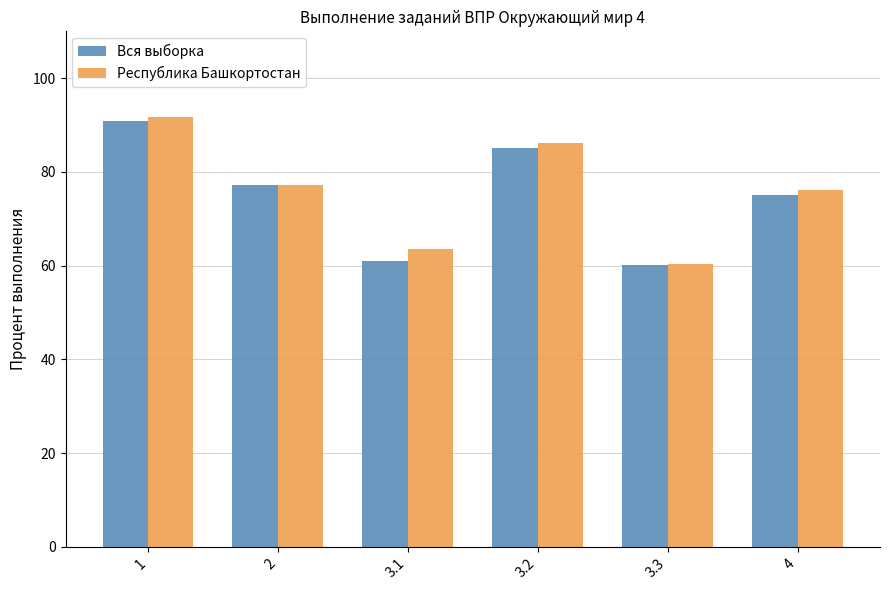

Is it true that Республика Башкортостан equals 37.2 at 3.1?

False